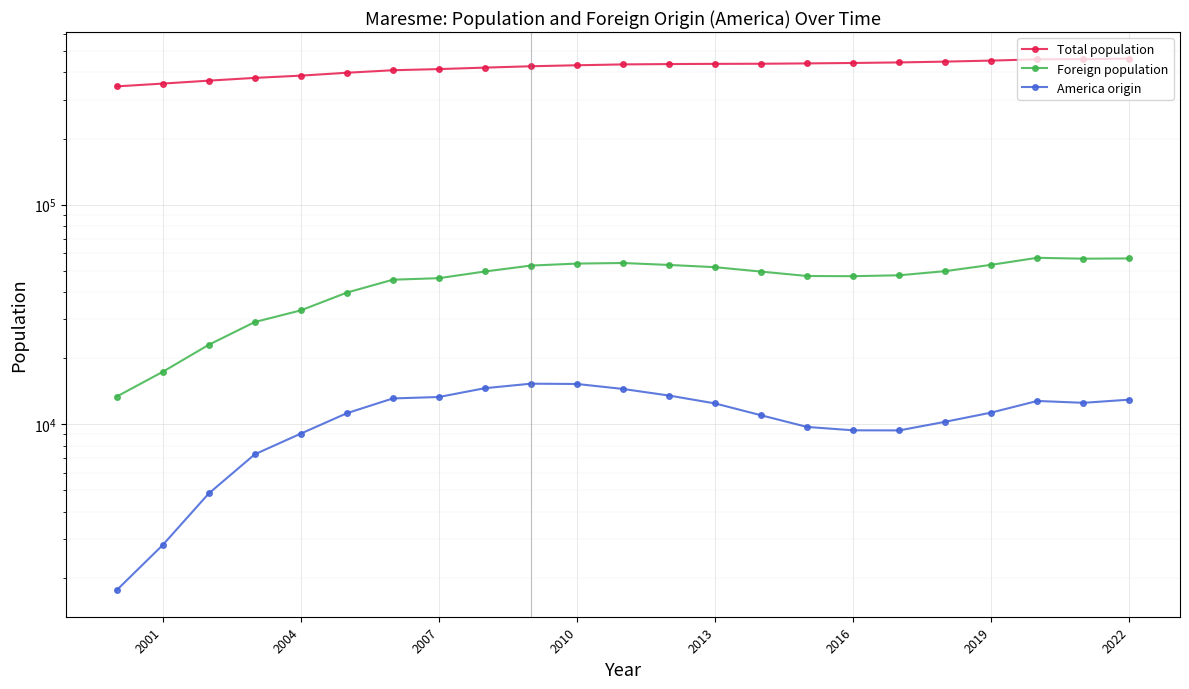

The Total population series shows 729159 at 2007. True or false?

False